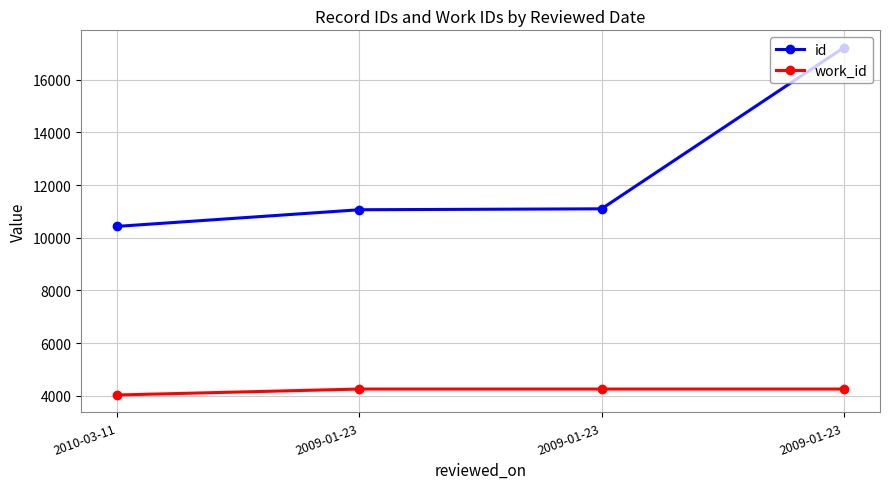

What is the label of the 4th point from the left?

2009-01-23